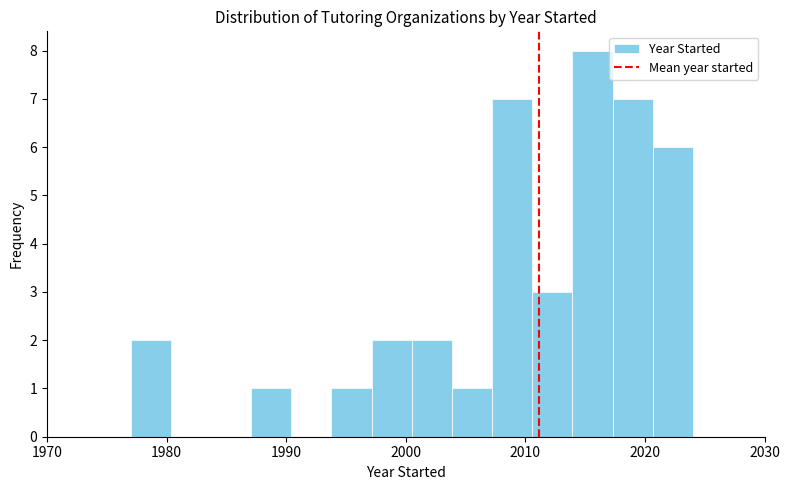

Around what value on the x-axis is the tallest bar? Give the approximate position of its centre, as read against the axis.

2016